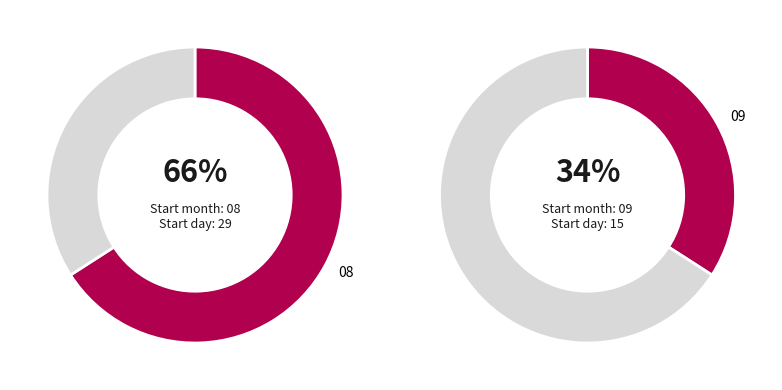

Is it true that 09 is 39% of the pie?

False